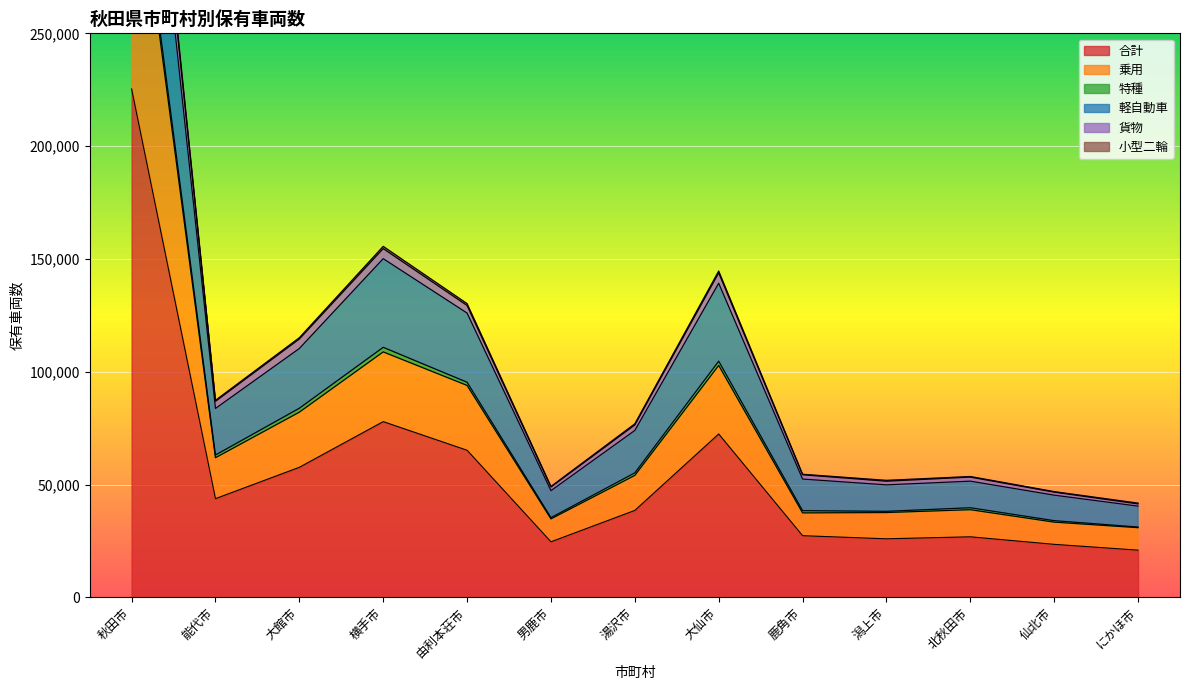

What is the highest value of the 合計 series?

225357